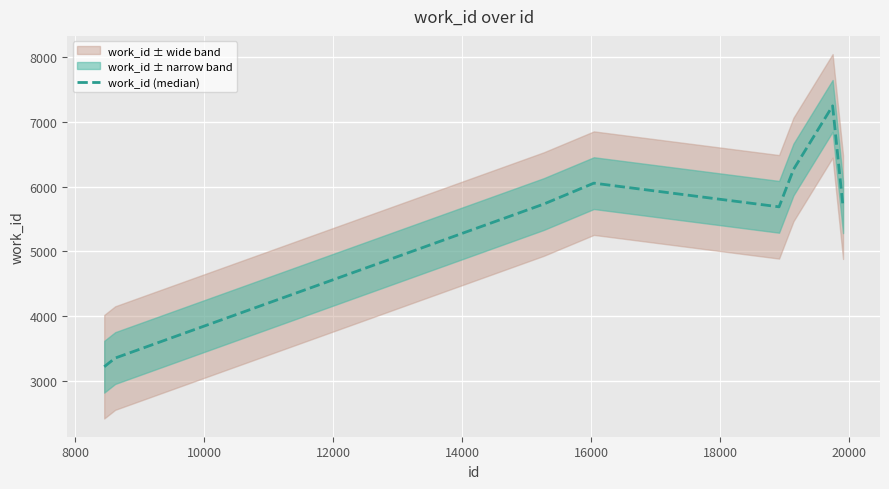

What is the highest value of the work_id (median) series?

7247